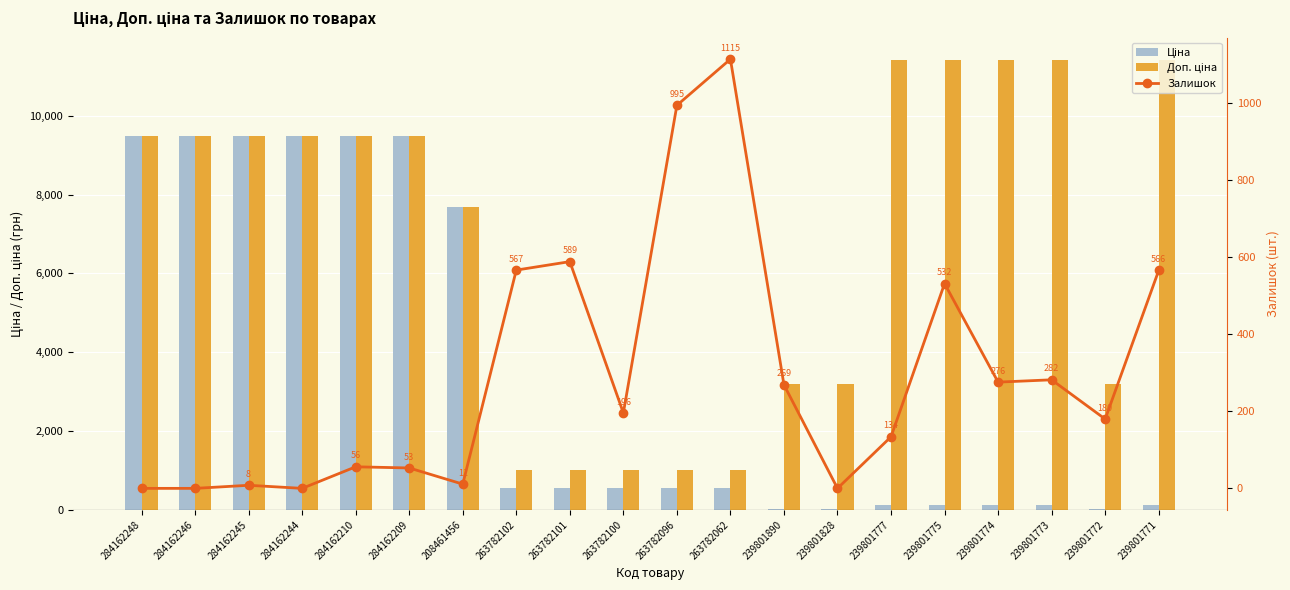

Rank the series by their maximum value, from lowest to highest.

Залишок, Ціна, Доп. ціна